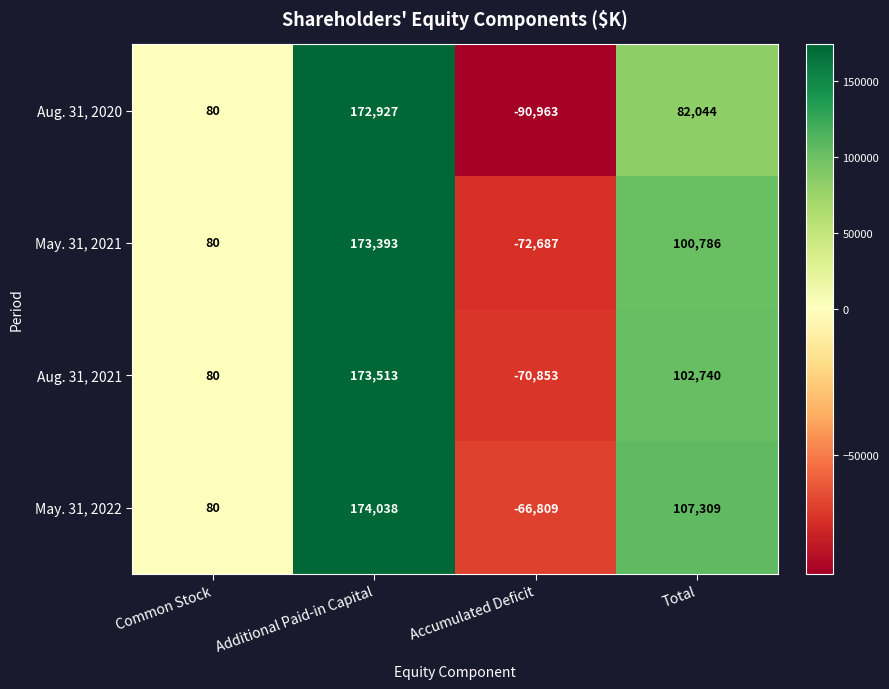

What is the difference between the maximum and second lowest values in the May. 31, 2021 series?

173313